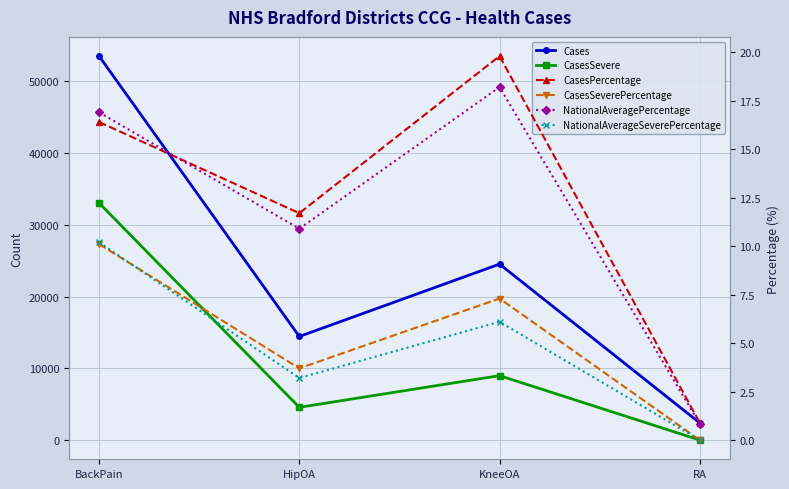

Which series has the widest spread of values?

Cases